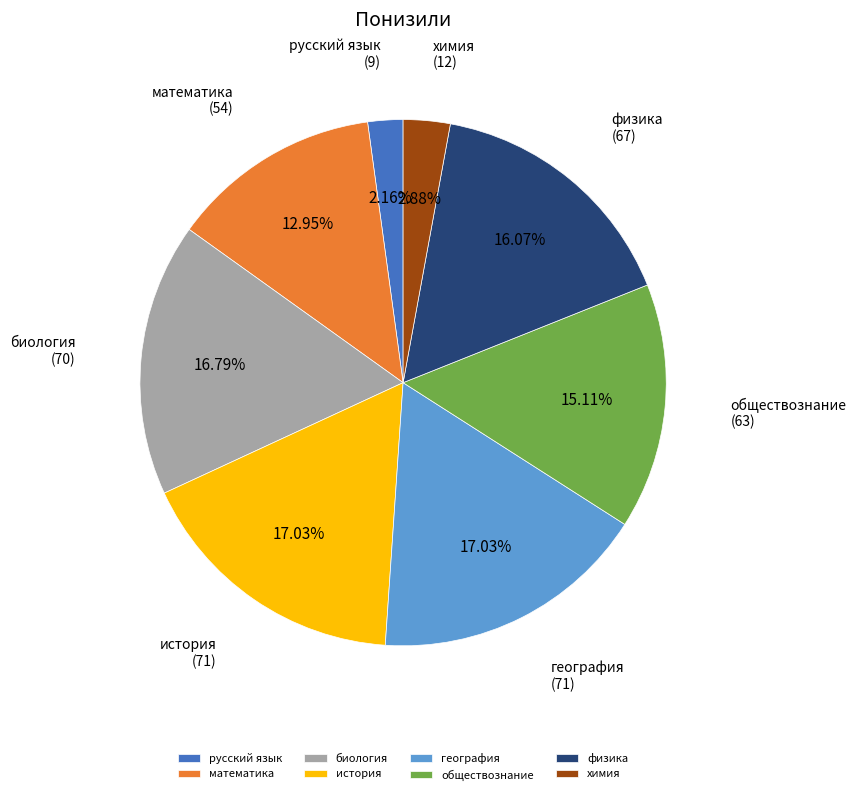

How much of the chart is everything except русский язык?

97.8%